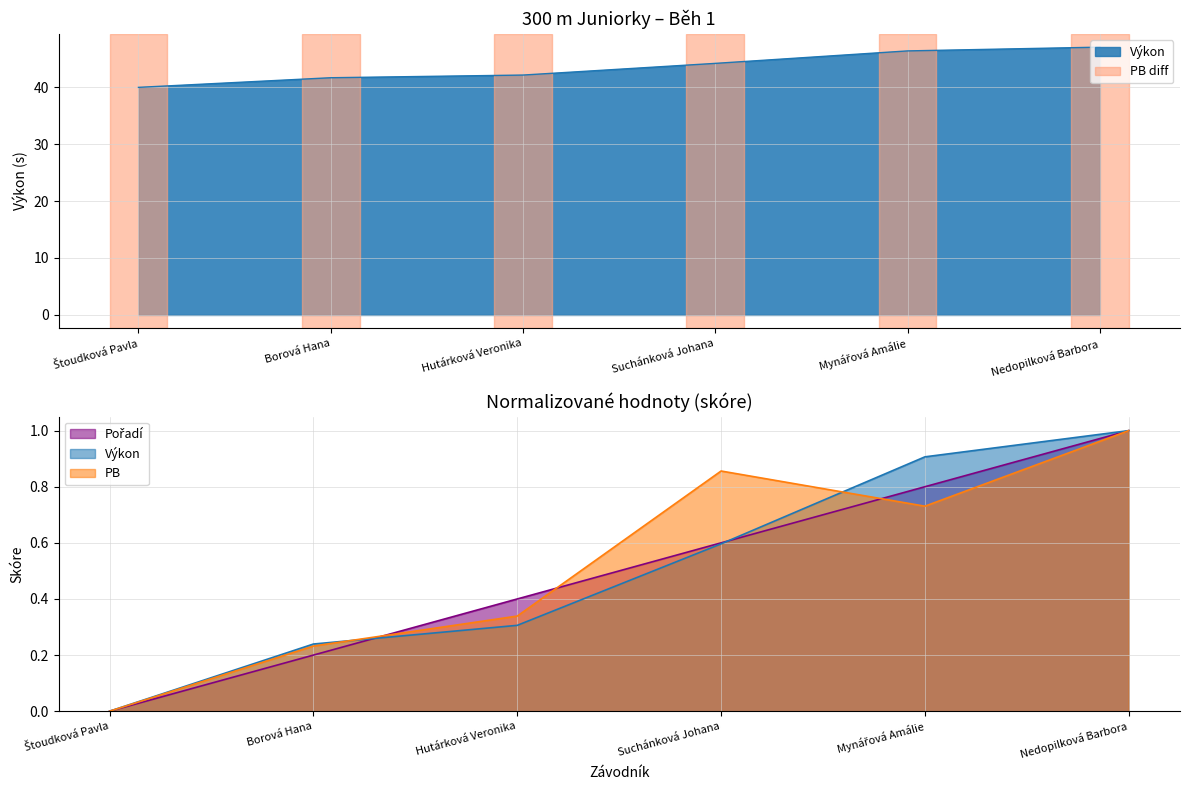

What is the total value across all series at Mynářová Amálie?

47.9